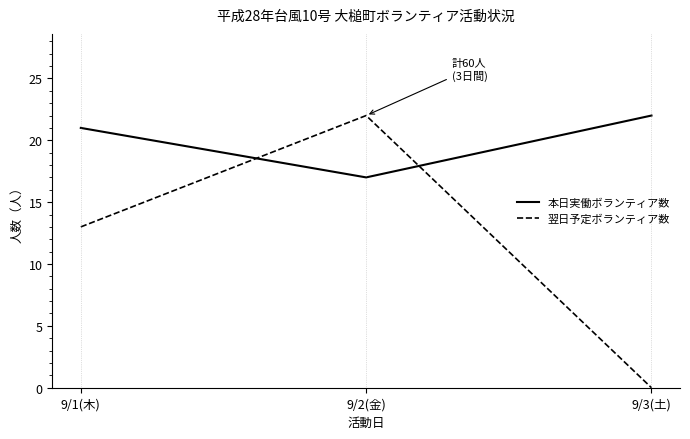

What is the difference between the maximum and minimum values in the 本日実働ボランティア数 series?

5